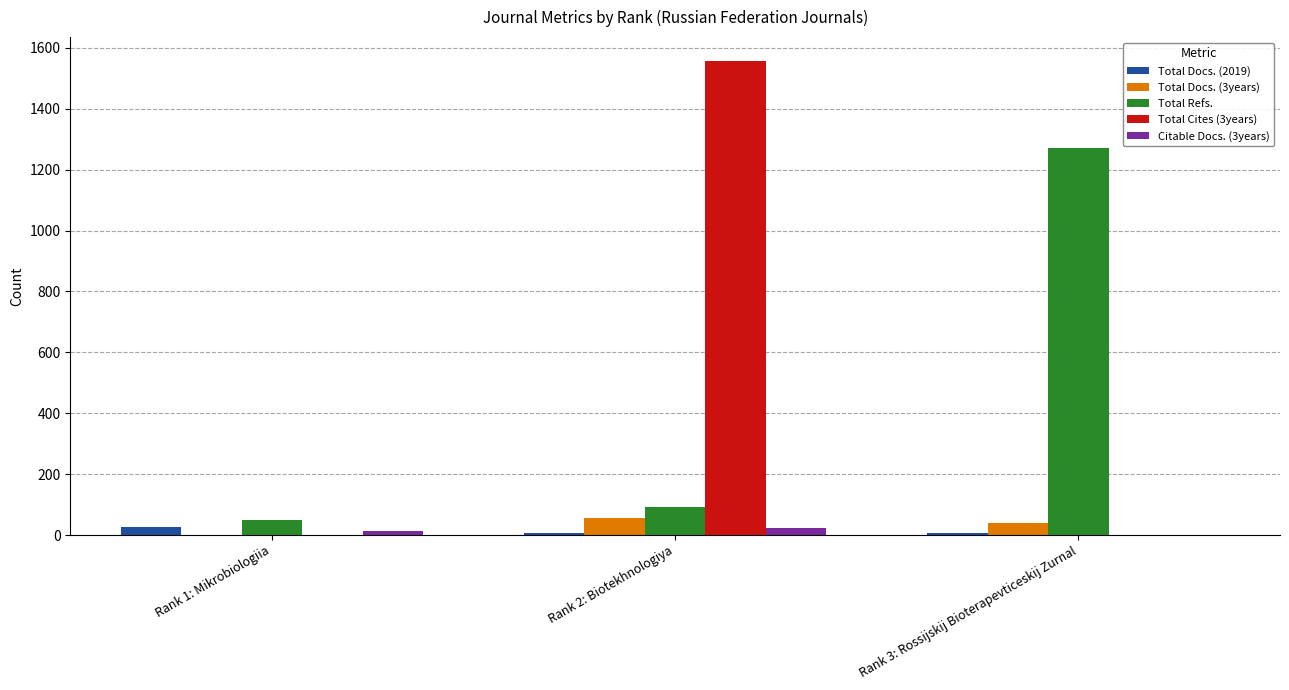

True or false: Total Docs. (3years) has a value of 0 at Rank 1: Mikrobiologiia.

True